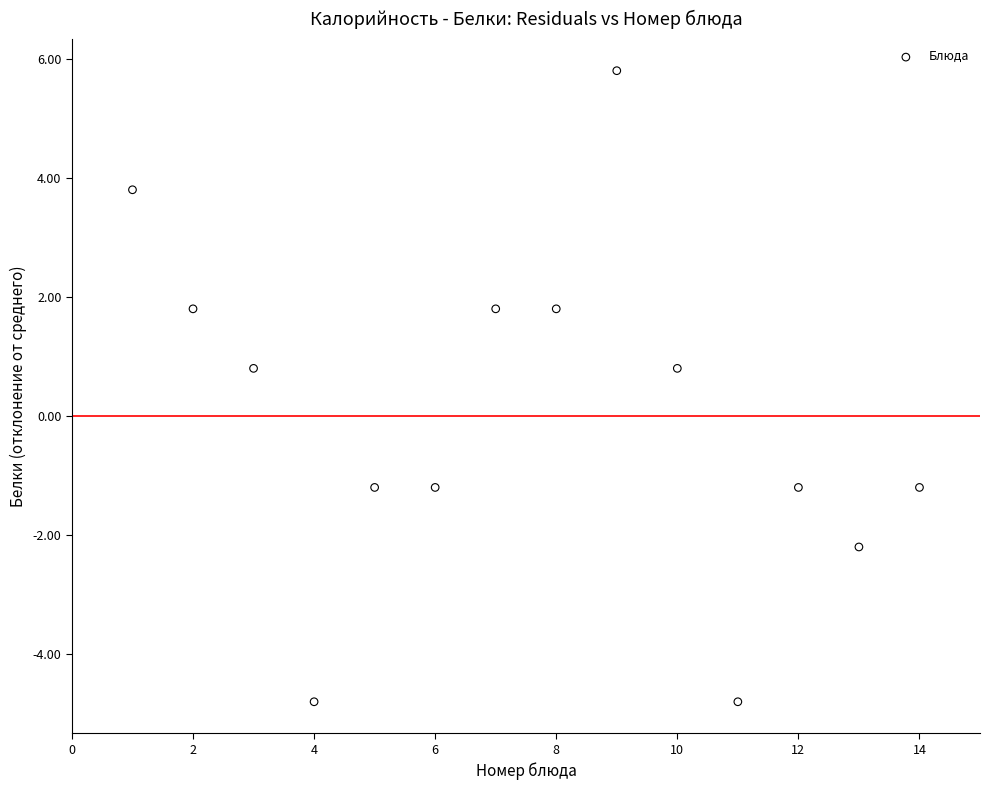

What is the range of Y values (max minus min)?

10.6